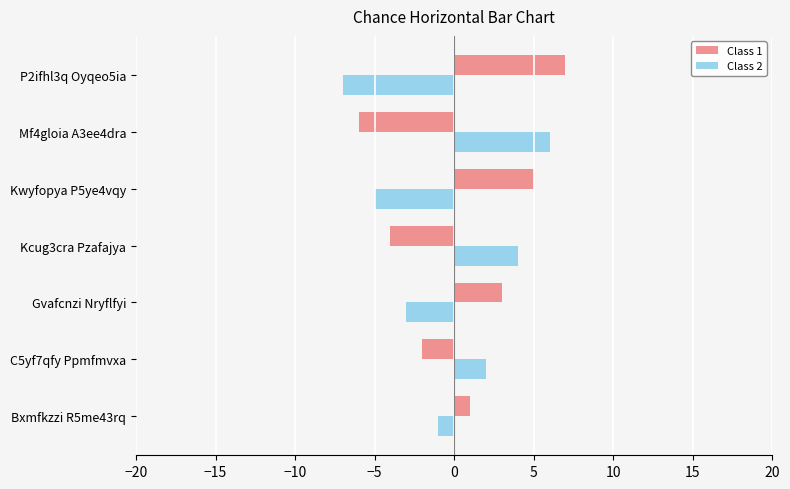

What is the greatest value displayed?

7